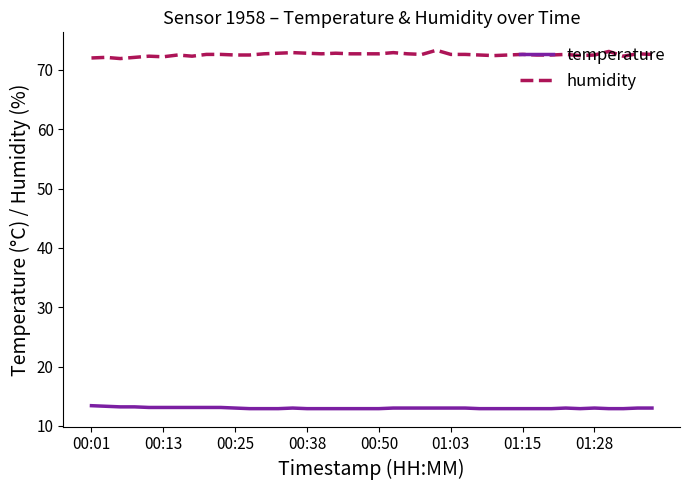

What is the minimum value shown in the chart?

12.9